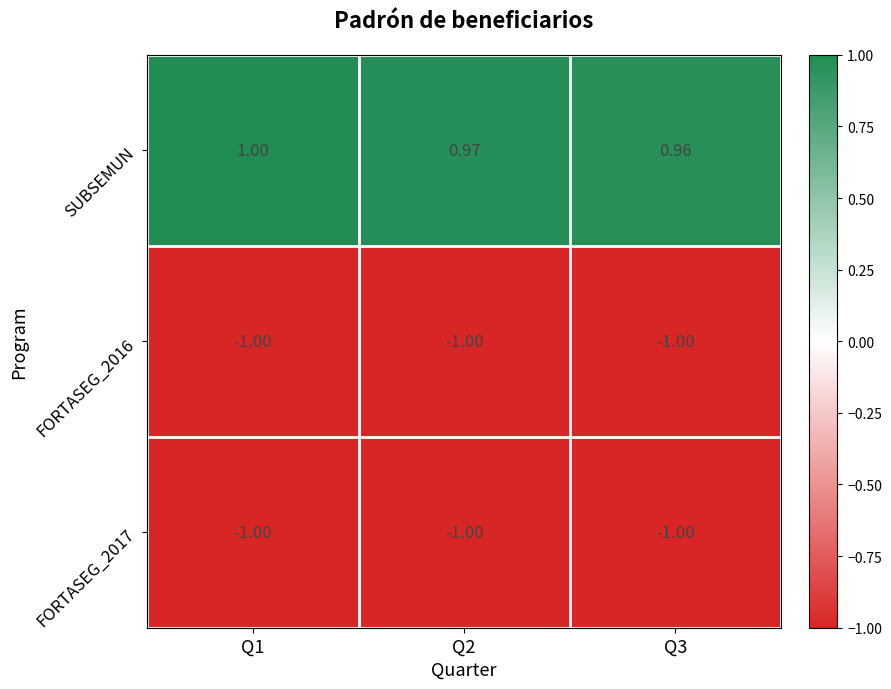

Is the value of FORTASEG_2016 at Q1 greater than the value of SUBSEMUN at Q3?

No